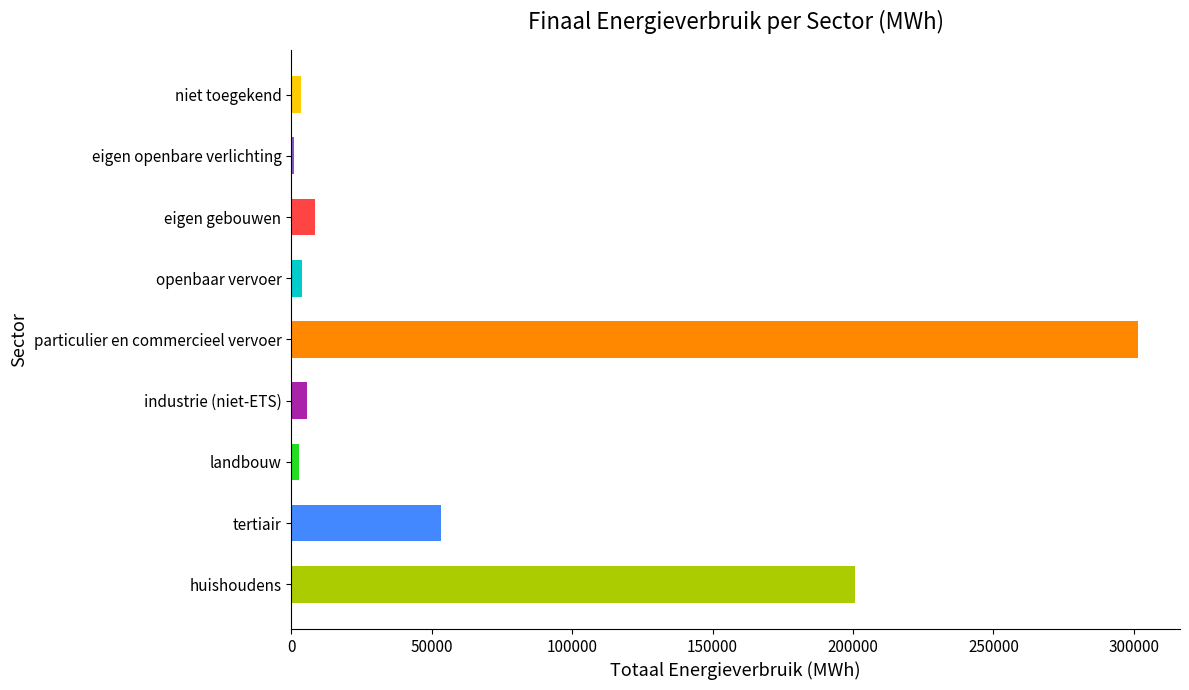

Which category has the highest value across all series?

particulier en commercieel vervoer